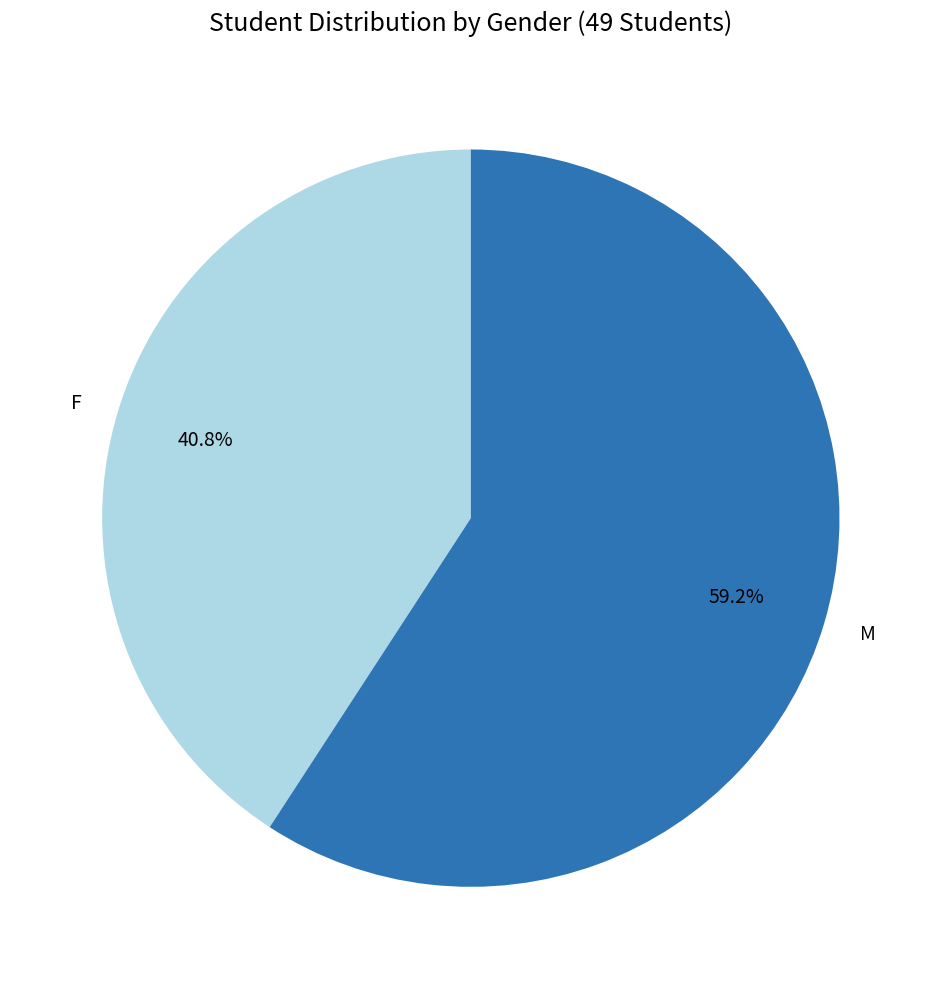

Which has a higher value, F or M?

M